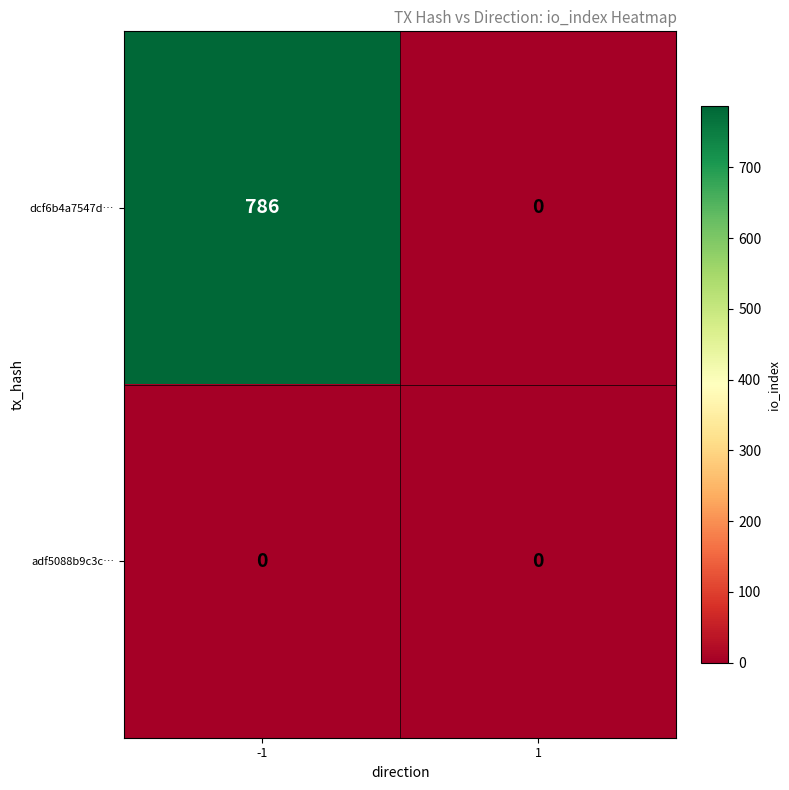

Rank the series by their maximum value, from lowest to highest.

adf5088b9c3c…, dcf6b4a7547d…